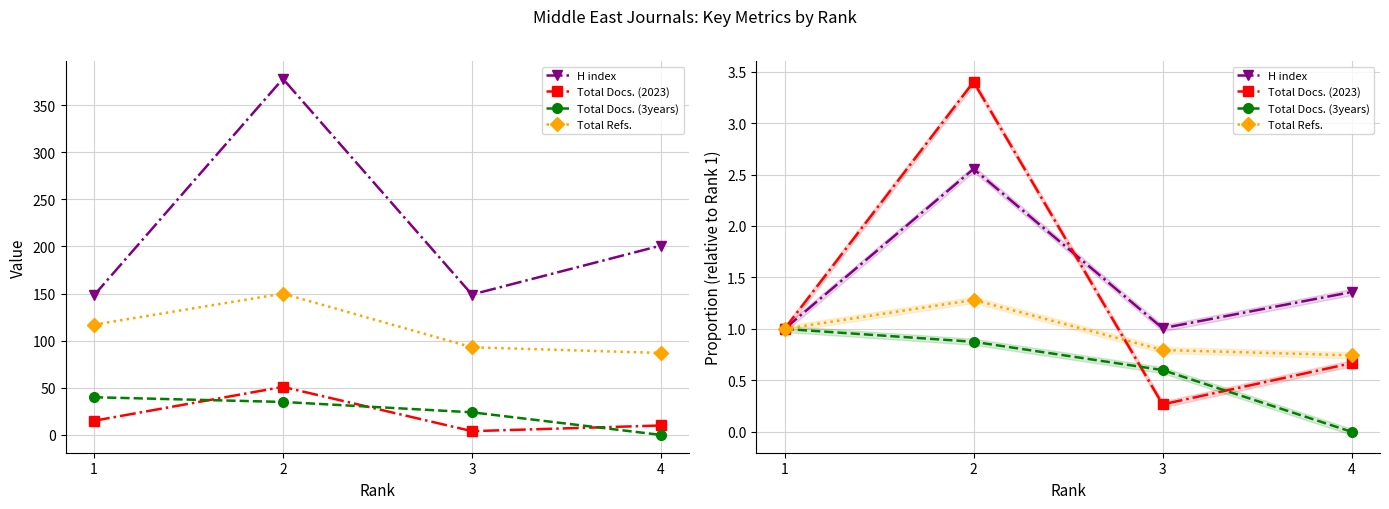

The H index series shows 0.7 at 1. True or false?

False